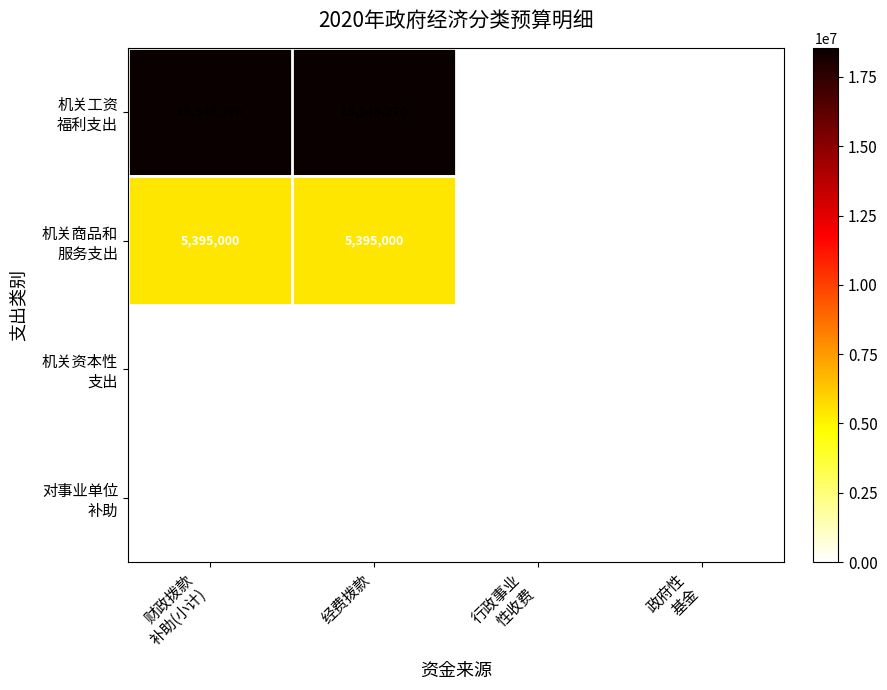

How many data points does each series have?

4